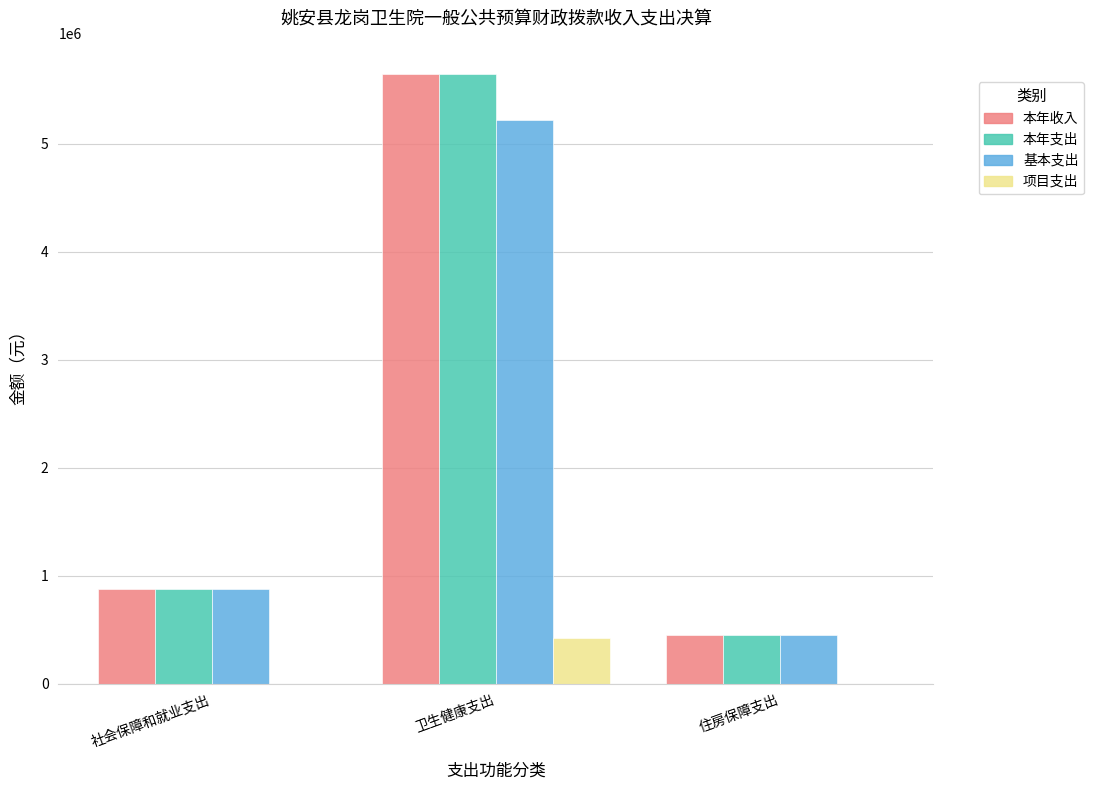

What are all the series names shown in the legend?

本年收入, 本年支出, 基本支出, 项目支出